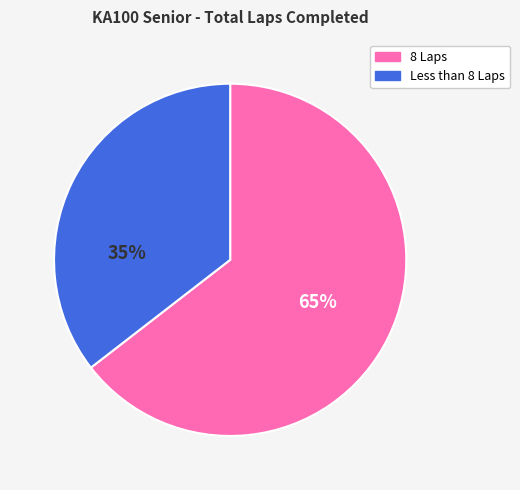

How many slices are in this pie chart?

2